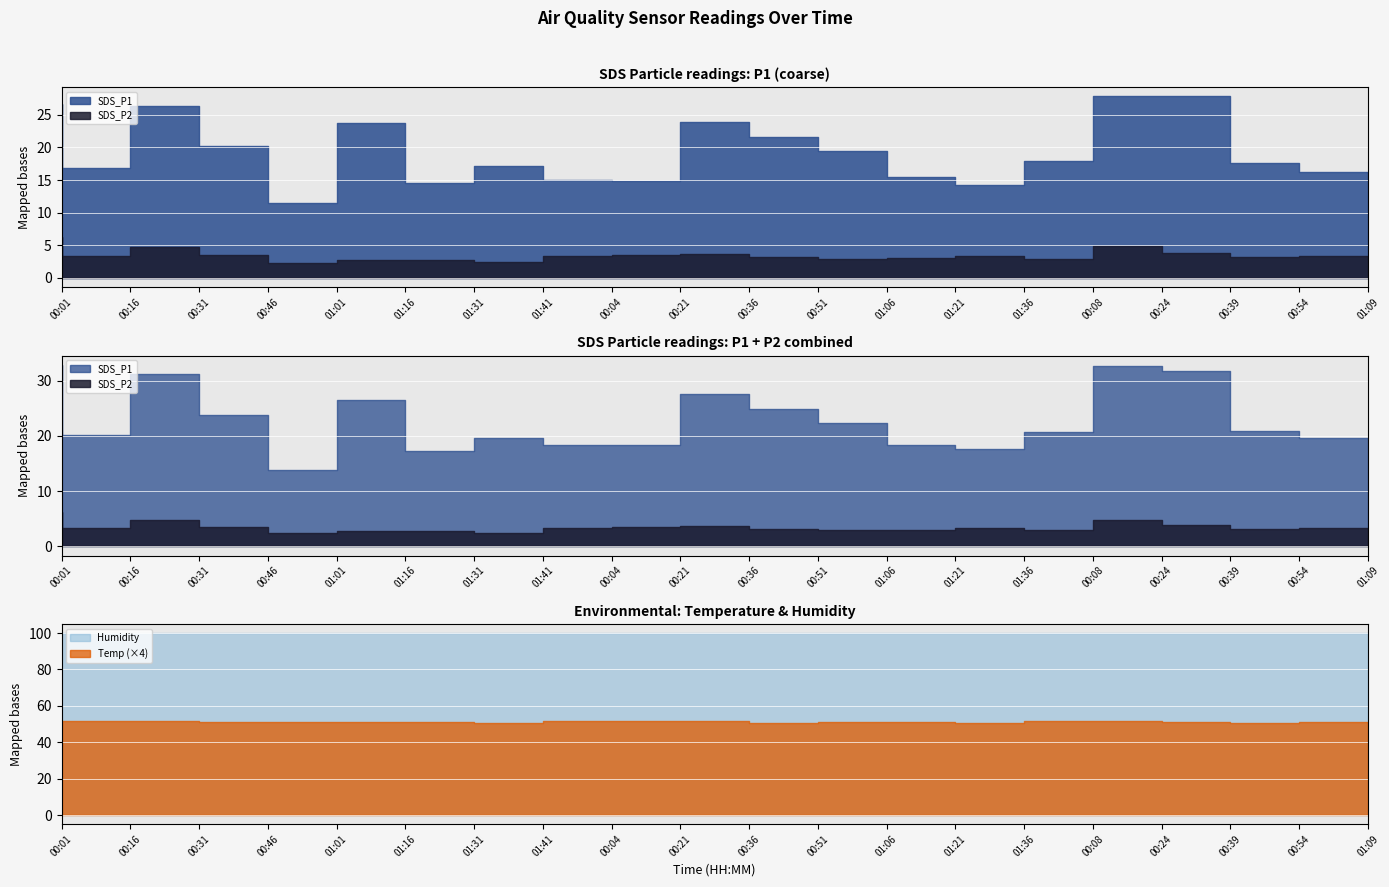

What is the difference between the highest and lowest values at 00:39?

96.1